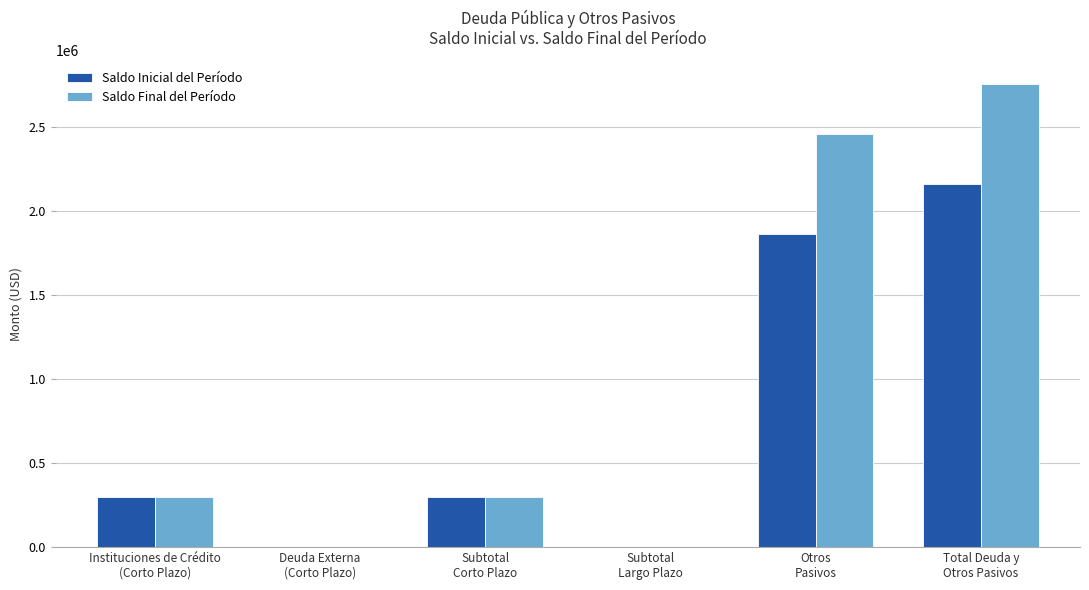

At which category does the chart reach its peak across all series?

Total Deuda y
Otros Pasivos